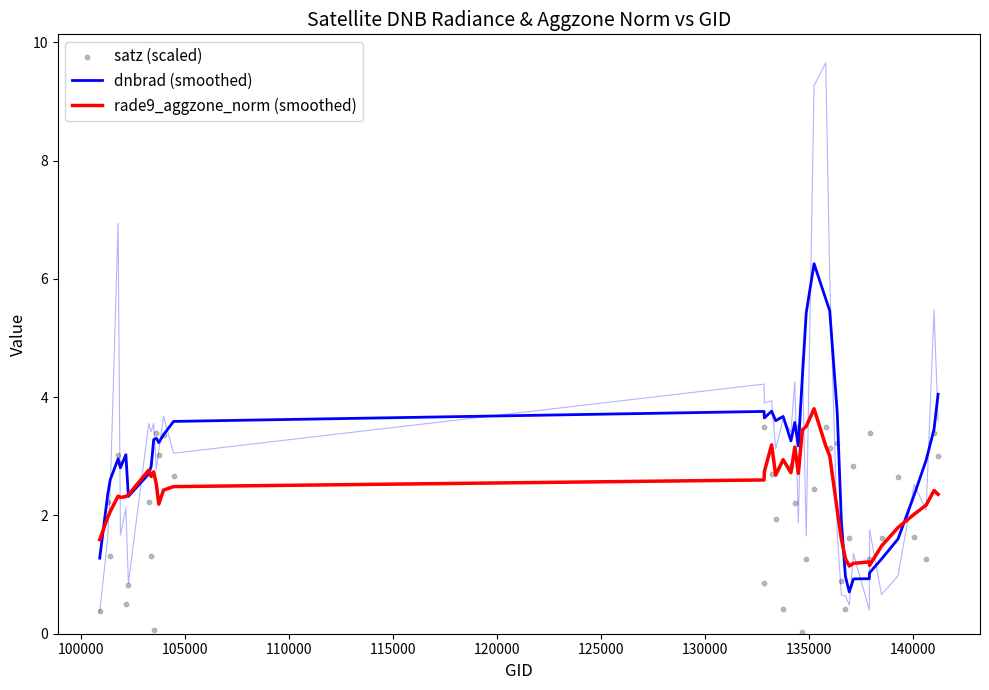

Is the value of dnbrad (smoothed) at 110000 greater than the value of rade9_aggzone_norm (smoothed) at 120000?

Yes